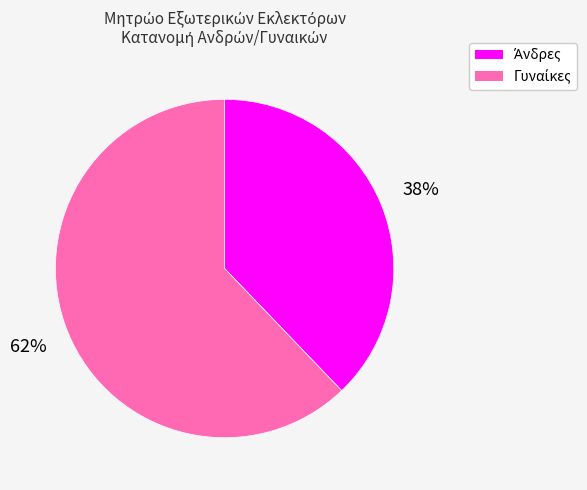

Is there any slice that represents more than half of the pie?

Yes